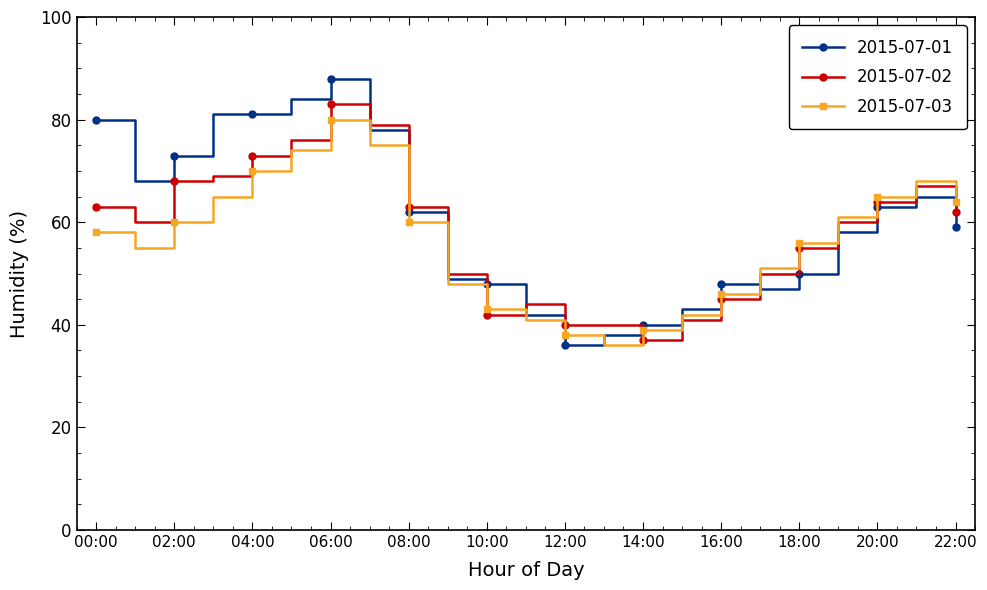

What is the smallest value displayed?

36